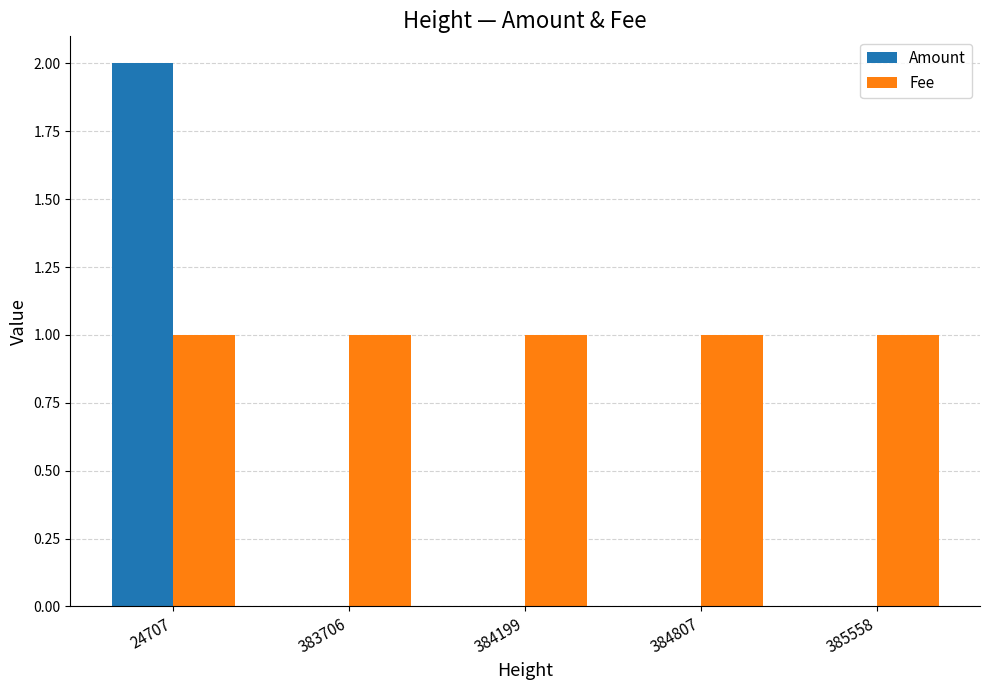

Which series has the largest total across all categories?

Fee